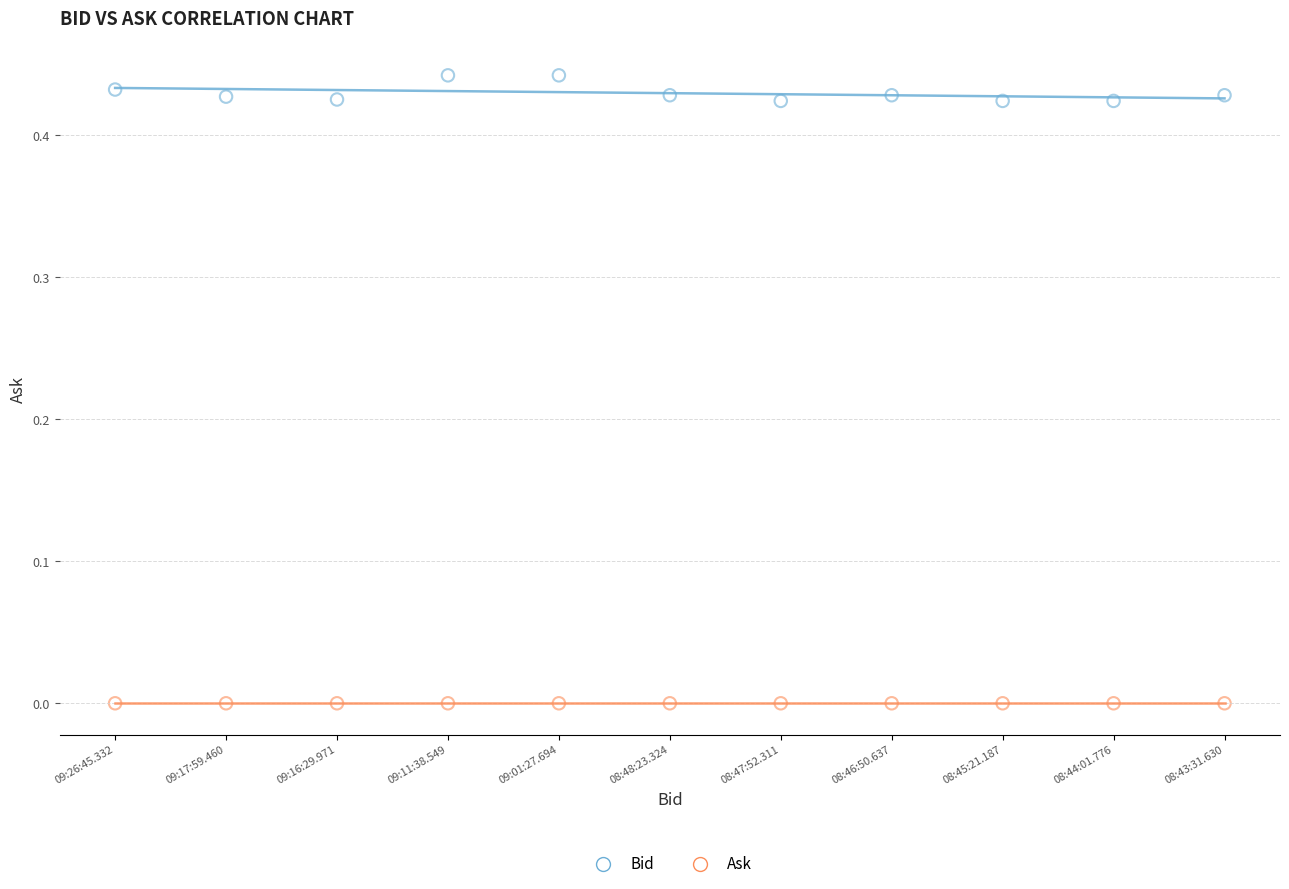

What are all the series names shown in the legend?

Bid, Ask